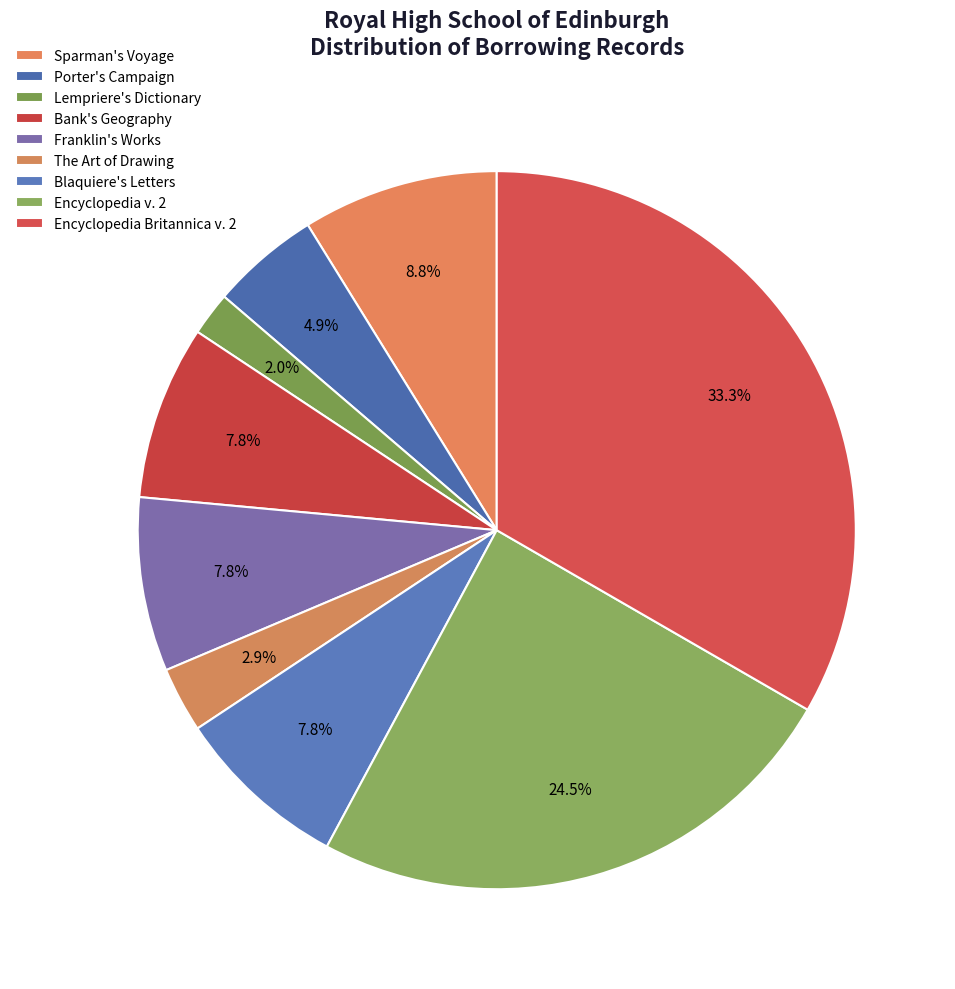

Is Lempriere's Dictionary the majority of the pie?

No